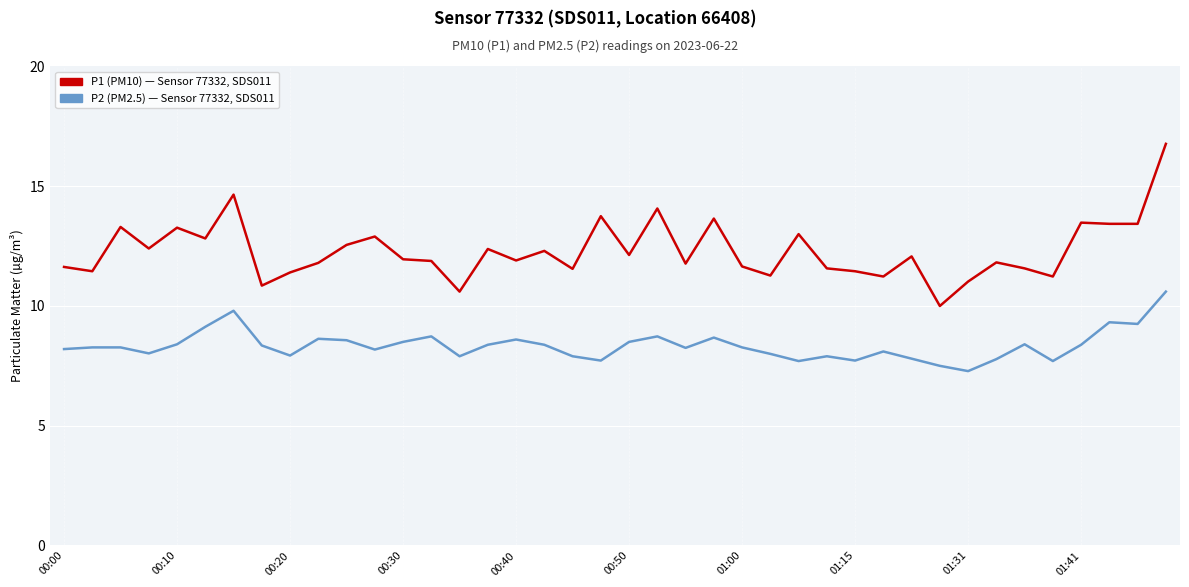

What is the smallest value displayed?

7.3